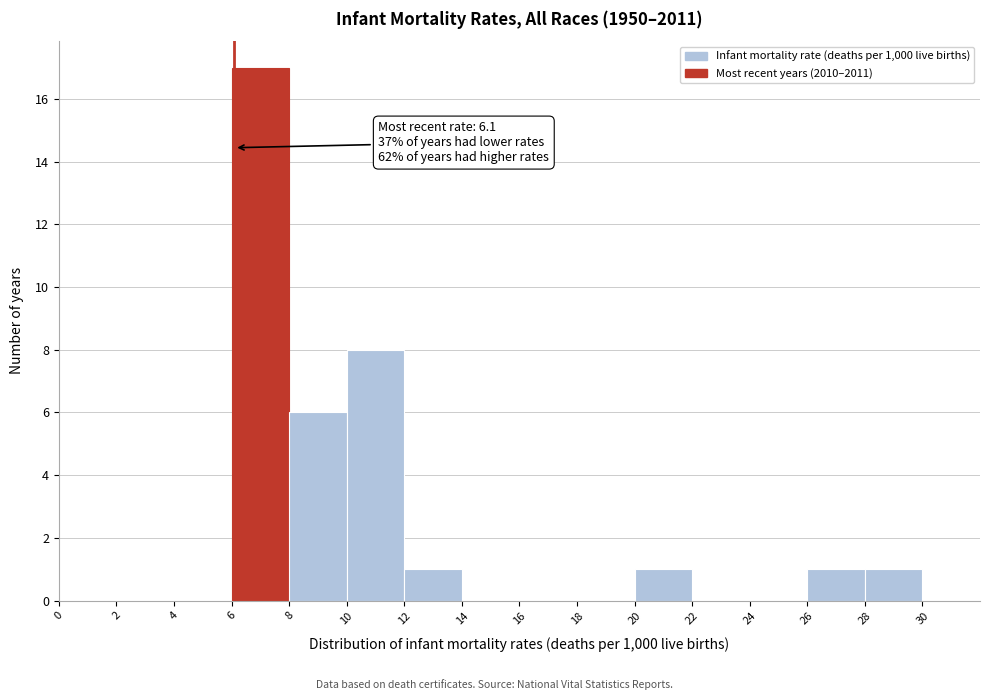

Which range on the x-axis has the tallest bar?

6 to 8